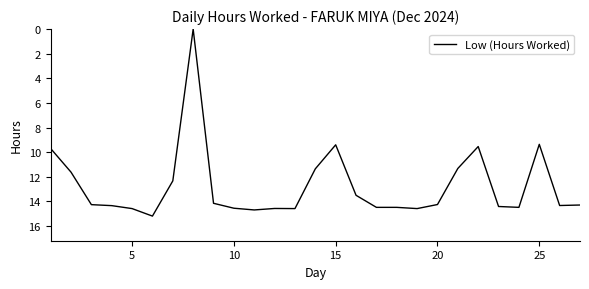

What is the greatest value displayed?

15.2